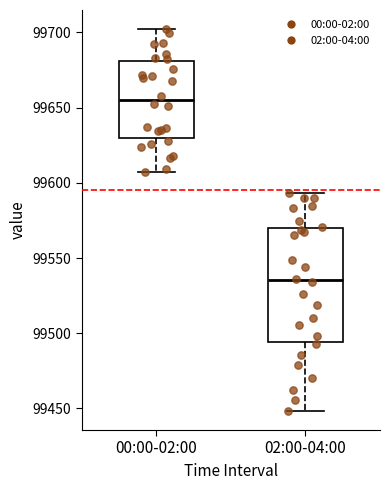

Where does the lower whisker of the box for 00:00-02:00 end on the y-axis? The values are not printed on the chart, so give them approximately, as read against the axis.

99605